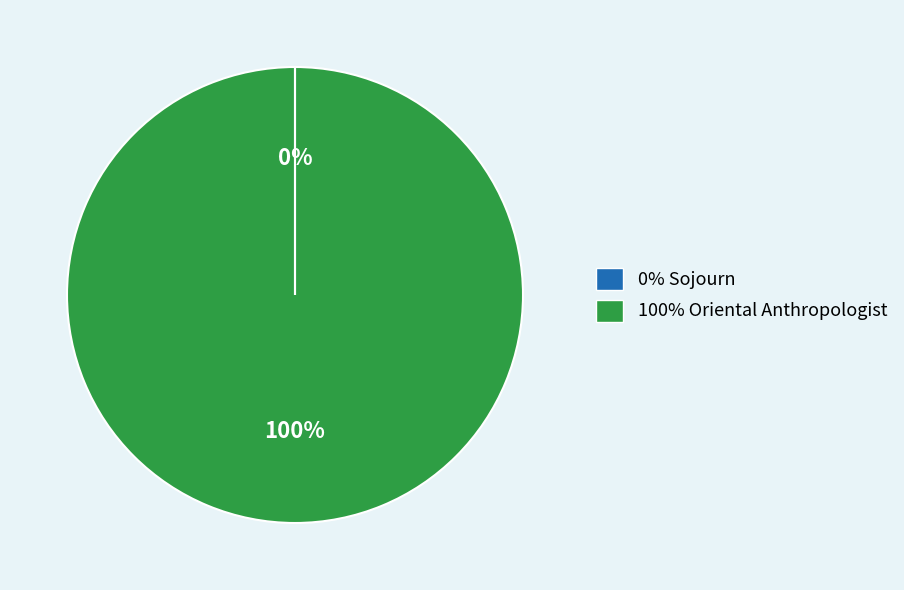

To the nearest percent, what is the difference between the largest and smallest slice percentages?

100%